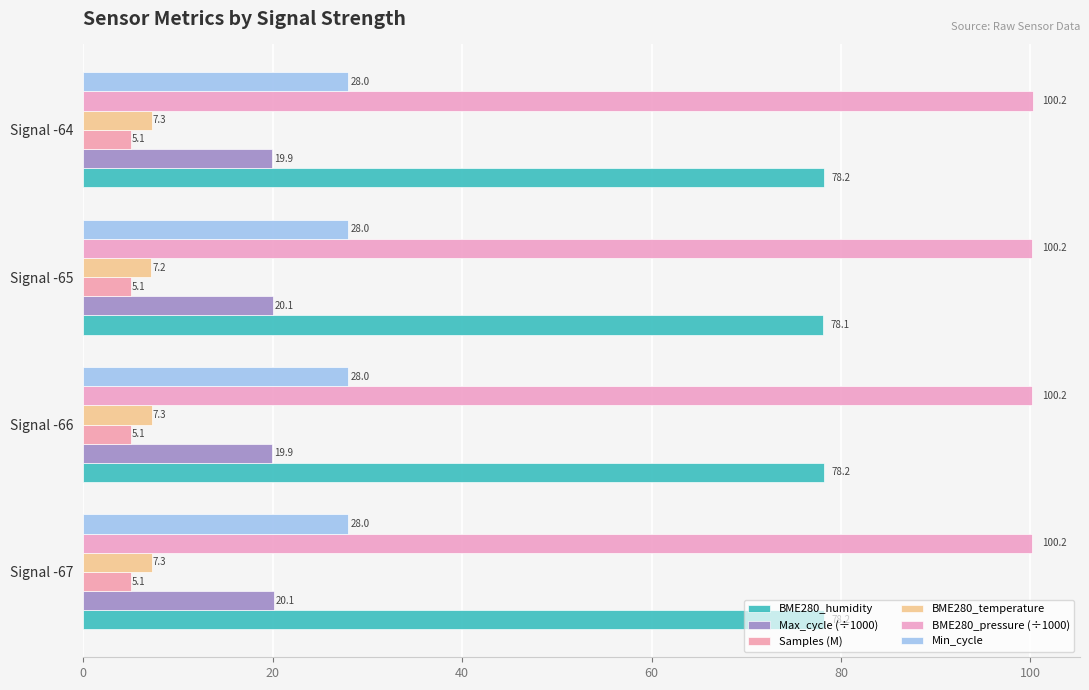

Reading right to left, transcribe all the data shown in this chart.

BME280_humidity: 78.2	78.1	78.2	78.2
Max_cycle (÷1000): 19.9	20.1	19.9	20.1
Samples (M): 5.1	5.1	5.1	5.1
BME280_temperature: 7.3	7.2	7.3	7.3
BME280_pressure (÷1000): 100.2	100.2	100.2	100.2
Min_cycle: 0.1	0.1	0.1	0.1